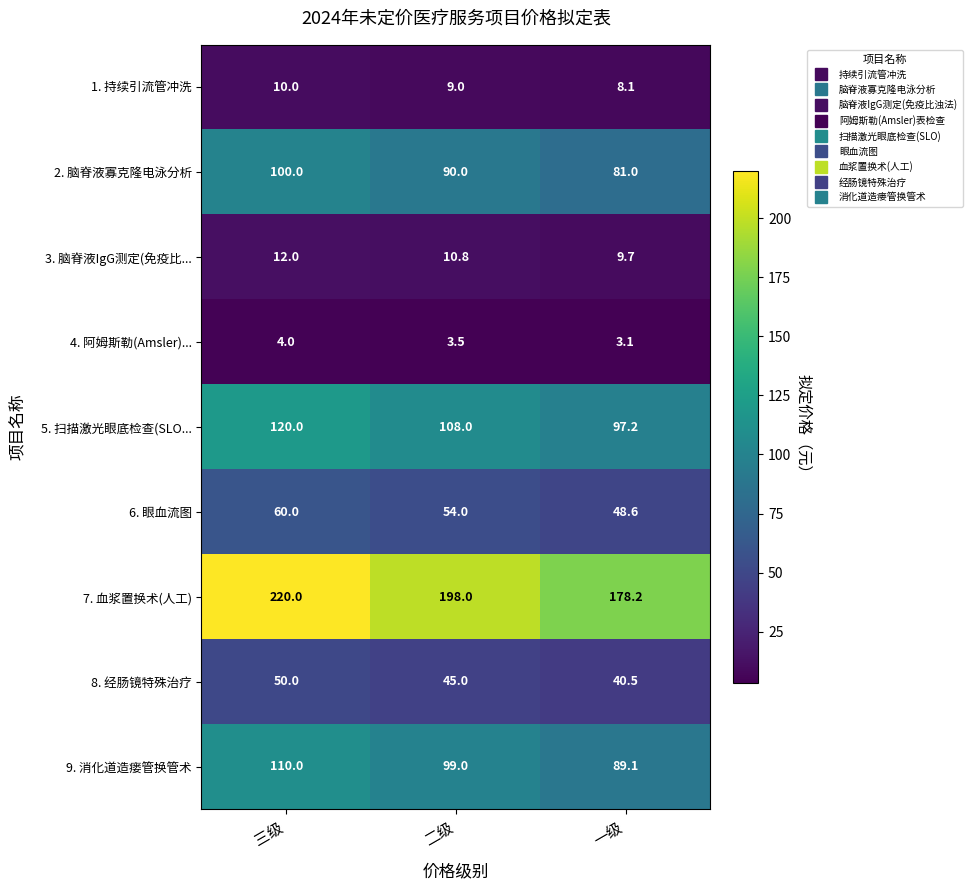

Rank the series by their maximum value, from lowest to highest.

4. 阿姆斯勒(Amsler)..., 1. 持续引流管冲洗, 3. 脑脊液IgG测定(免疫比..., 8. 经肠镜特殊治疗, 6. 眼血流图, 2. 脑脊液寡克隆电泳分析, 9. 消化道造瘘管换管术, 5. 扫描激光眼底检查(SLO..., 7. 血浆置换术(人工)